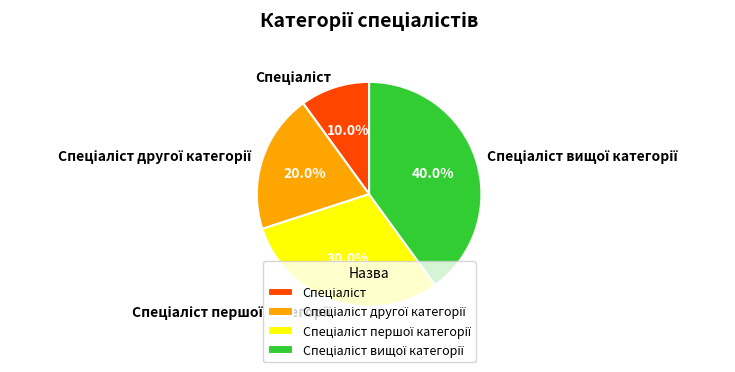

Is there a majority slice in this chart?

No